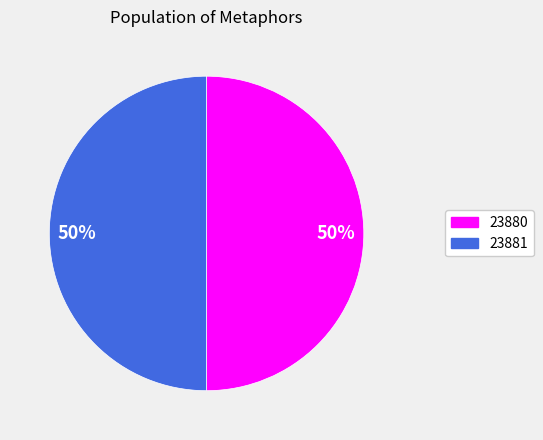

Count the number of slices in the pie.

2